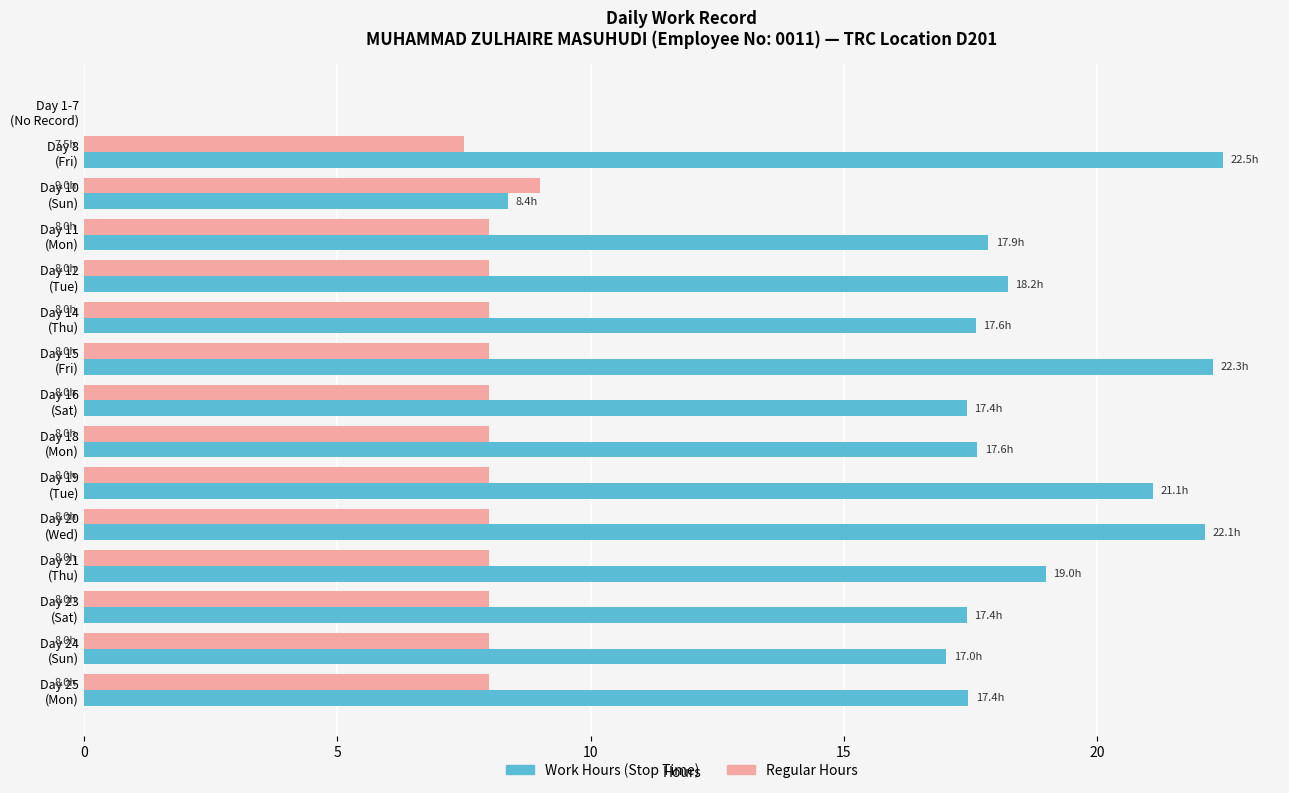

What is the maximum value shown in the chart?

22.5